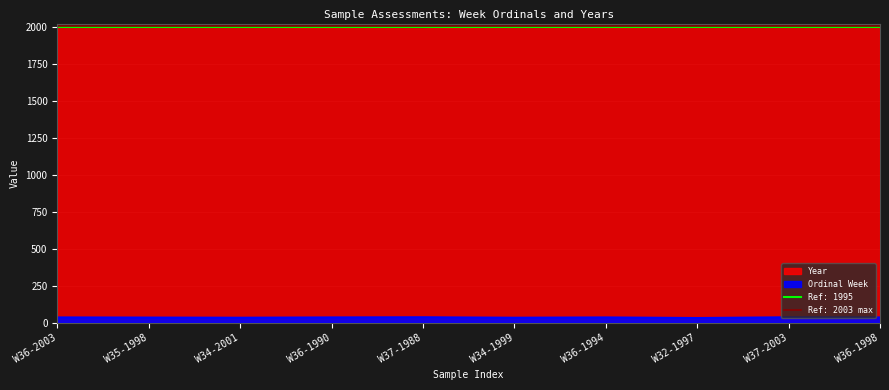

What is the difference between the values at W34-2001 and W36-2003?

2